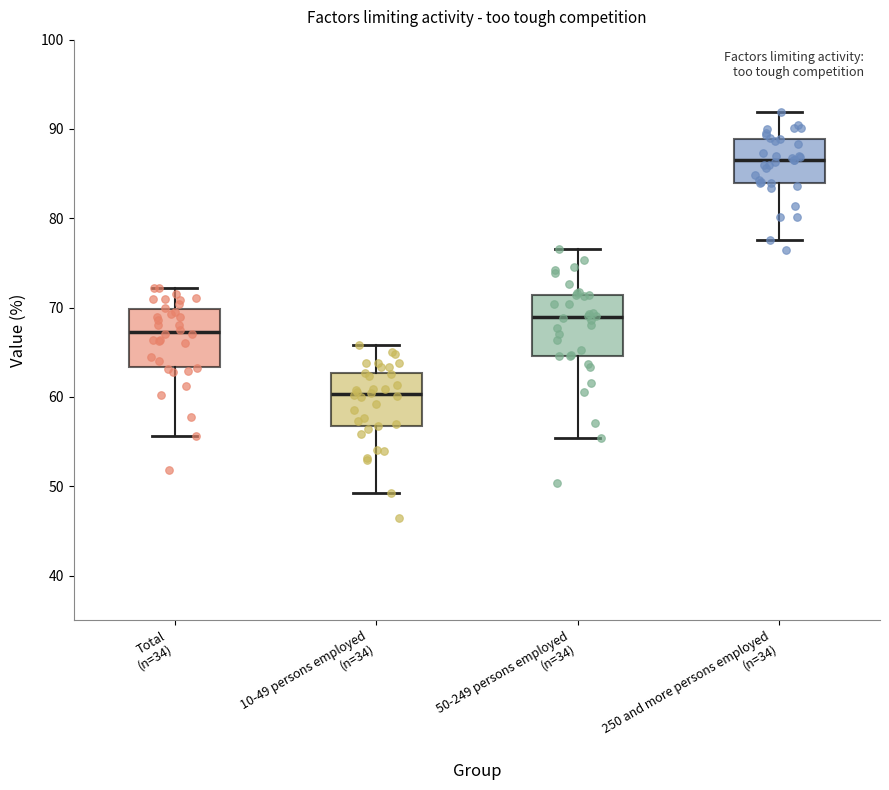

Which box's median line is the lowest?

10-49 persons employed (n=34)